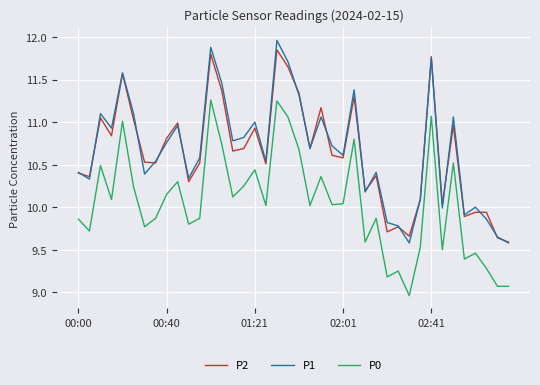

Which series has the largest range (max minus min)?

P1